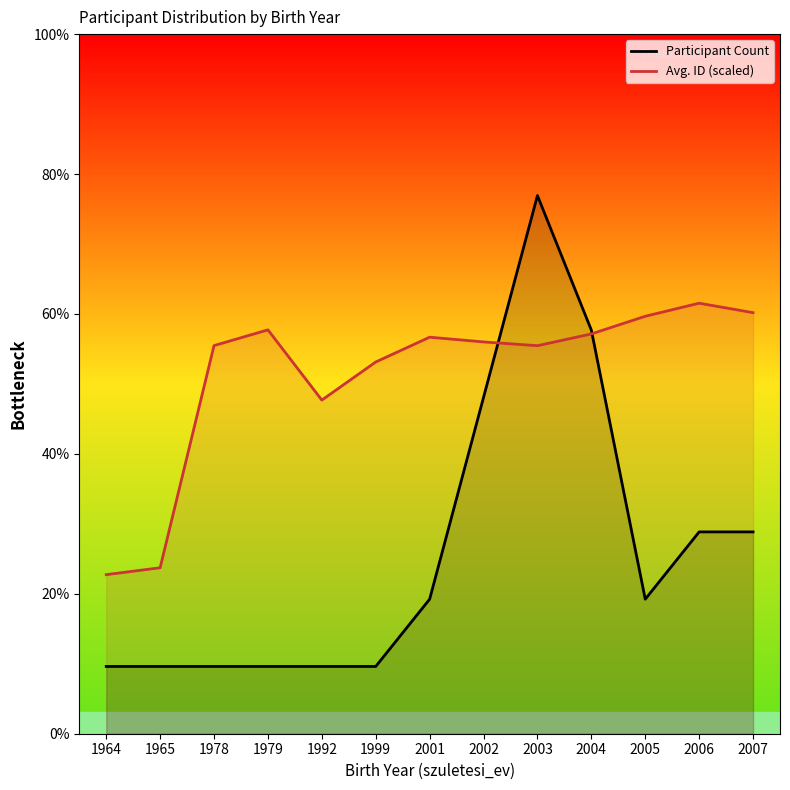

Rank the series by their maximum value, from highest to lowest.

Participant Count, Avg. ID (scaled)